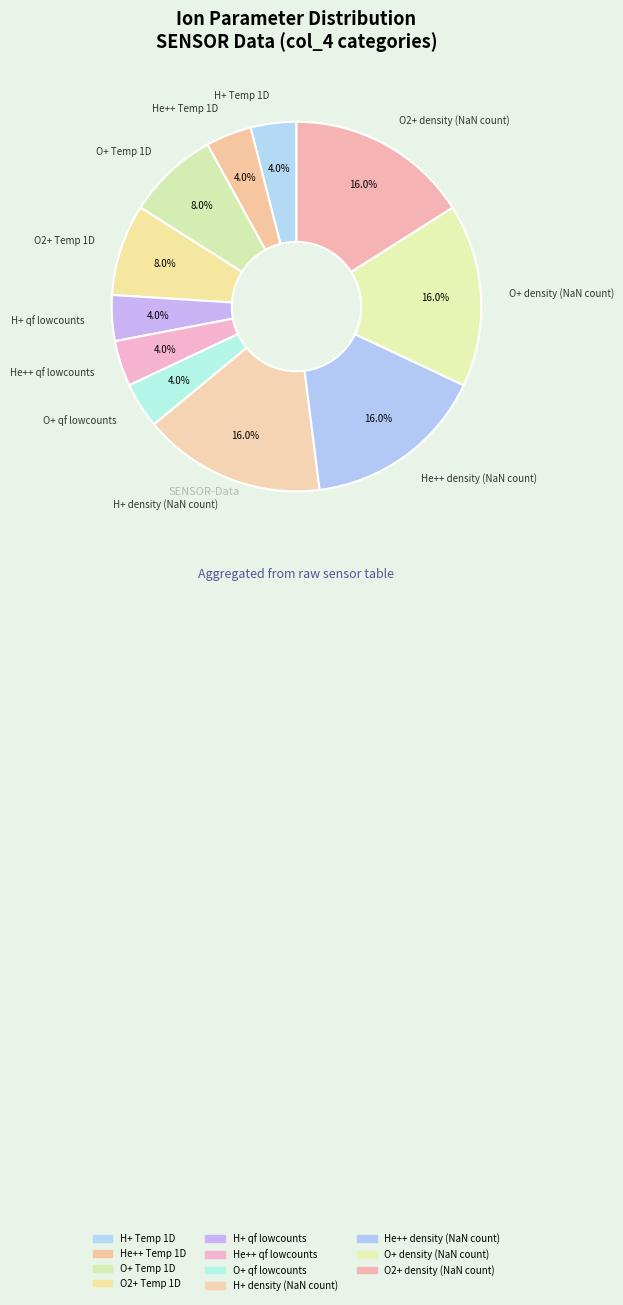

To the nearest percent, what is the average slice percentage?

9%